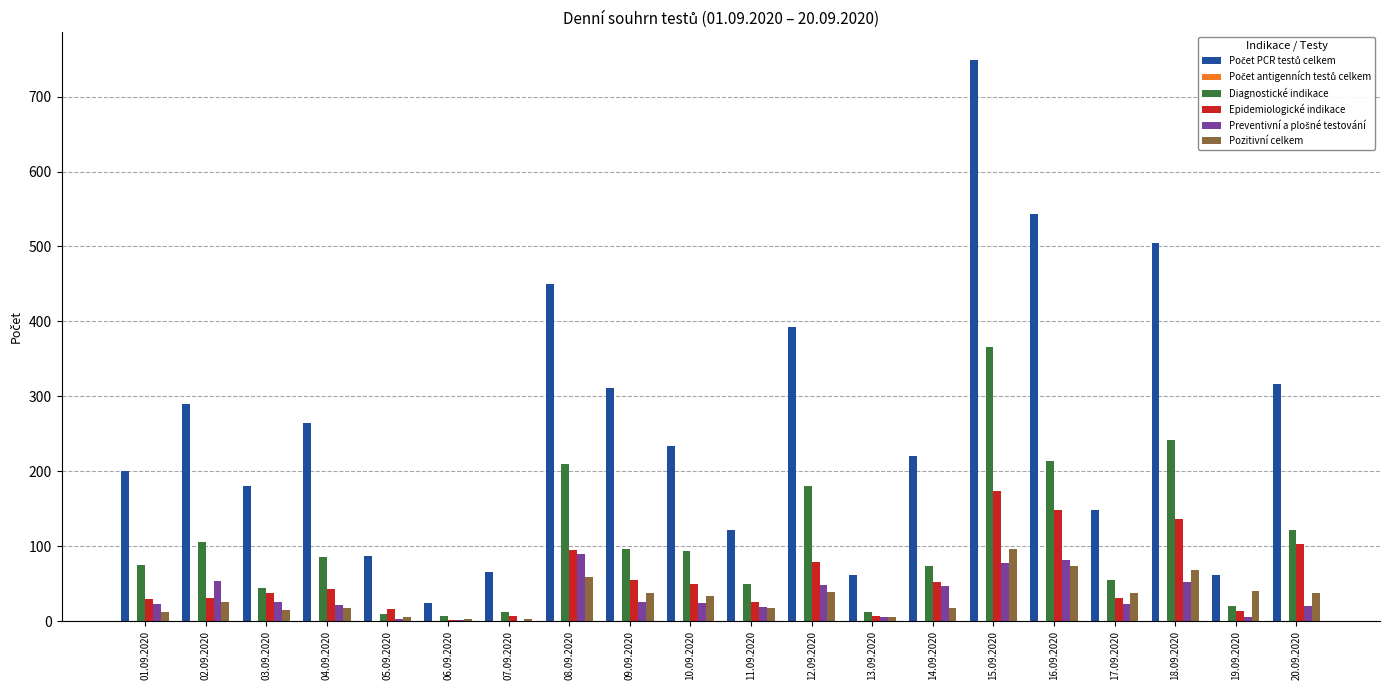

What is the maximum value shown in the chart?

749